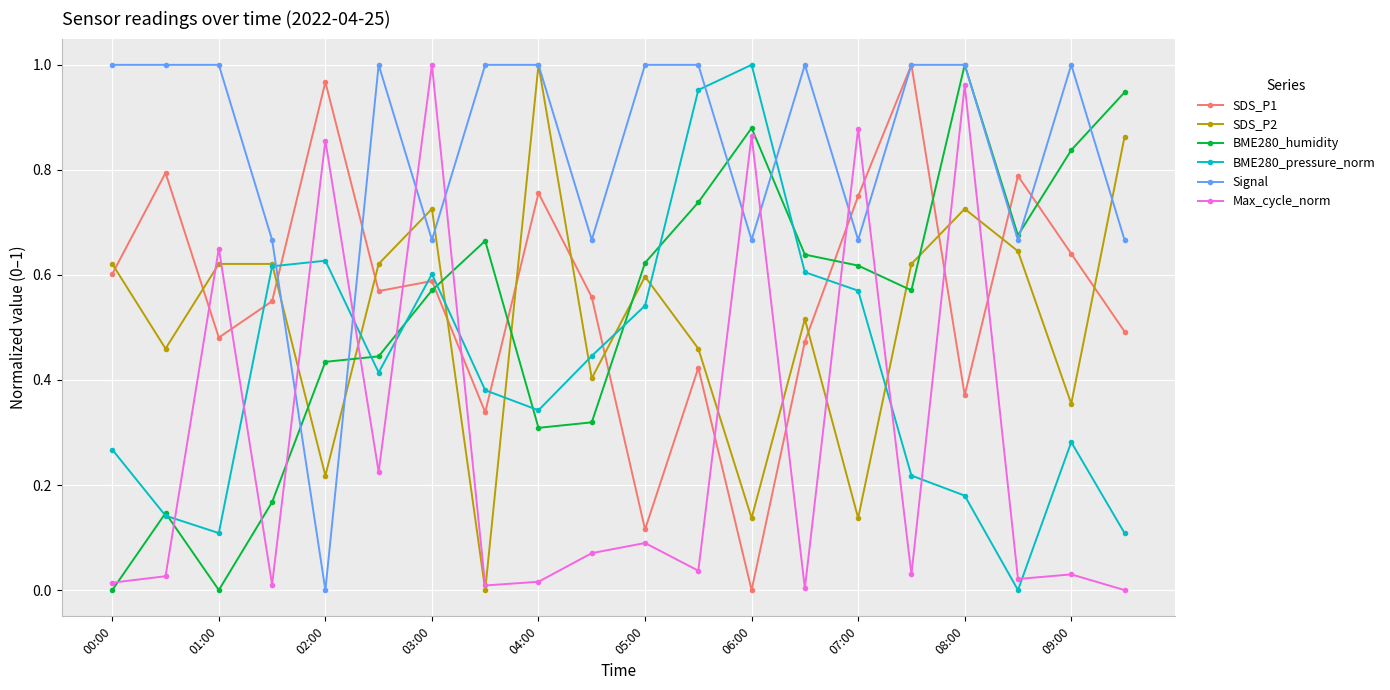

True or false: SDS_P2 and SDS_P1 cross at least once.

True